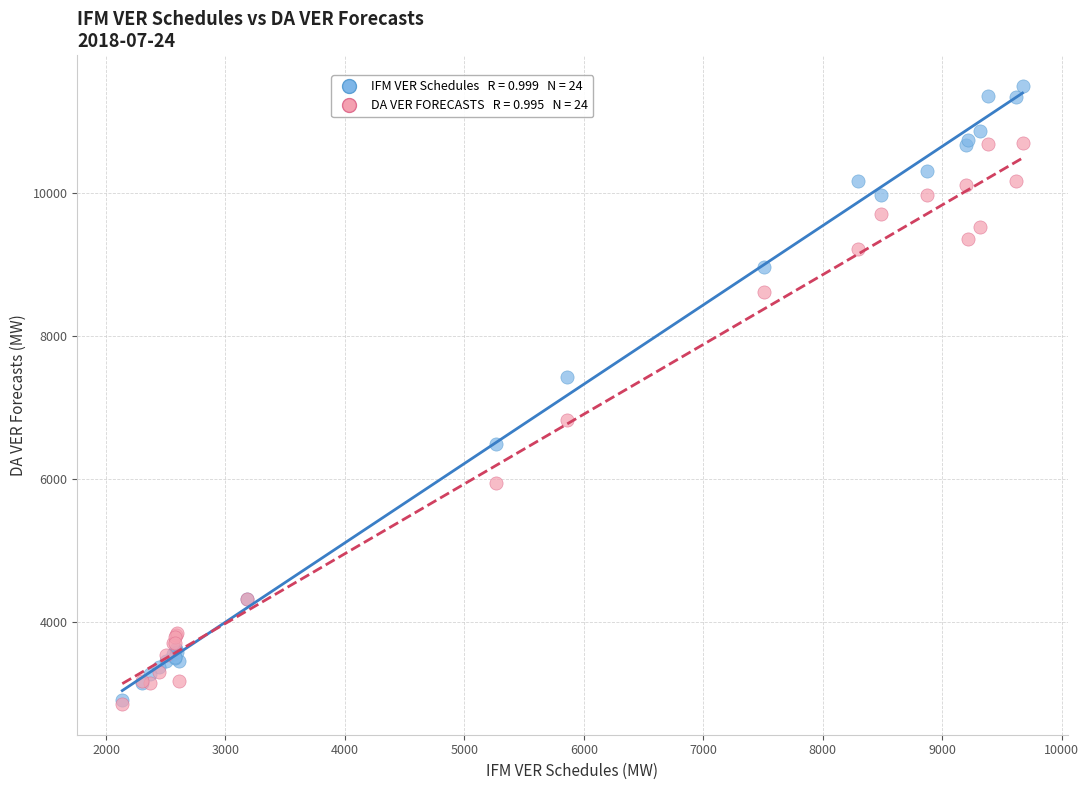

Across all series, what Y value is closest to 7178?

7429.6